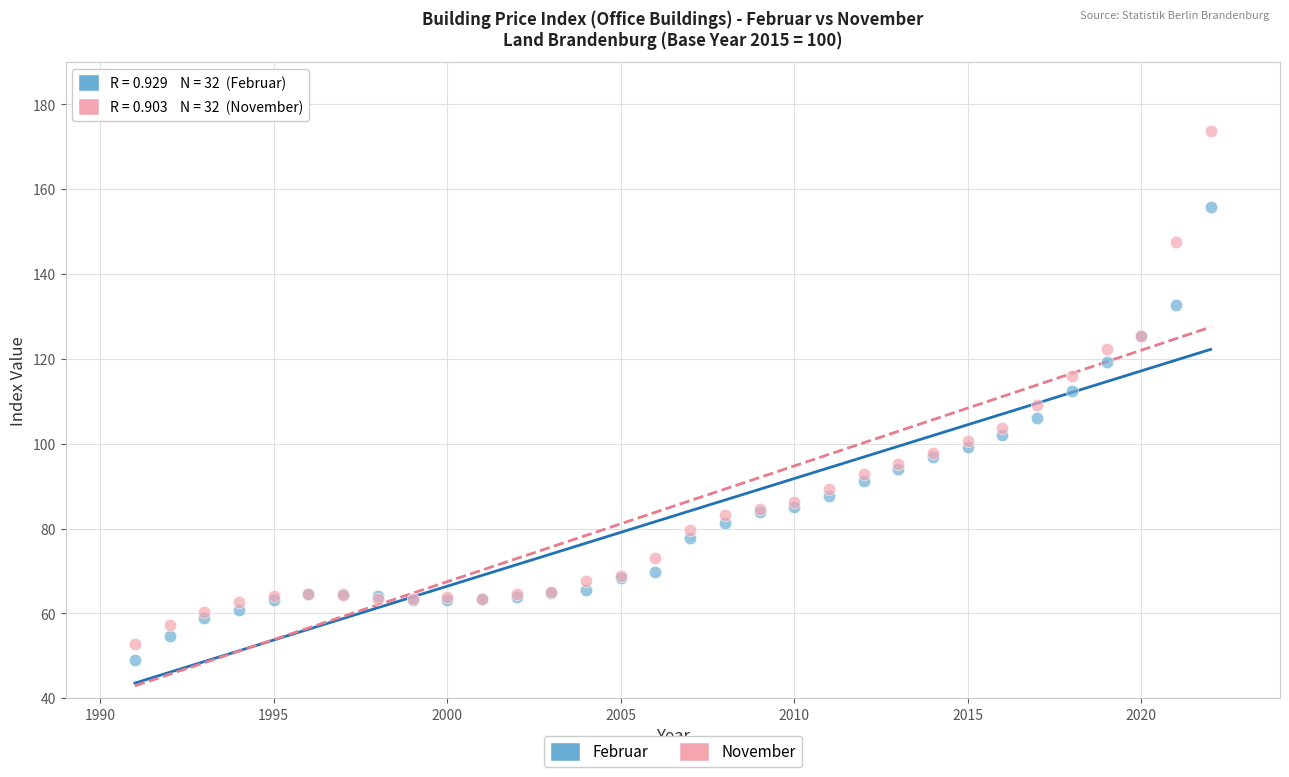

Which series contains the highest Y value?

November